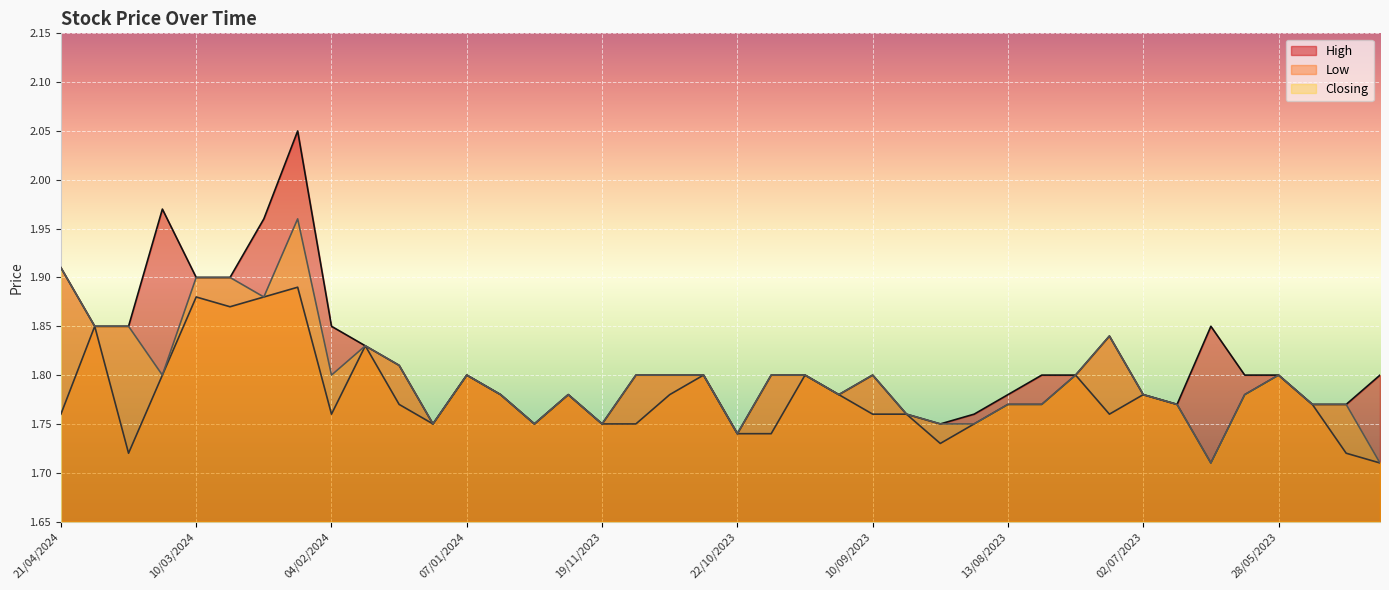

What is the difference between the maximum and minimum values in the Low series?

0.2